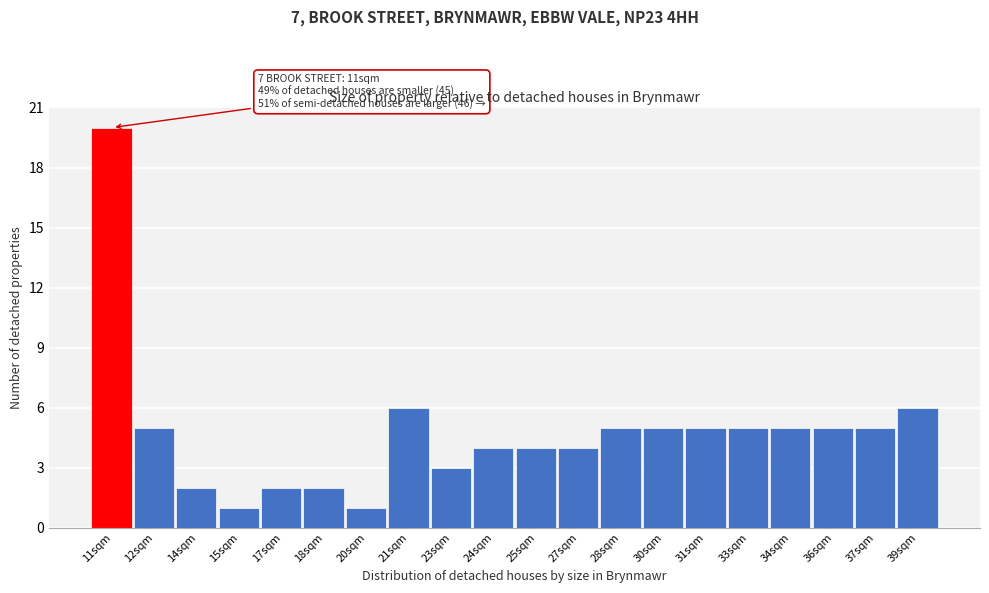

Reading left to right, transcribe all the data shown in this chart.

20	5	2	1	2	2	1	6	3	4	4	4	5	5	5	5	5	5	5	6